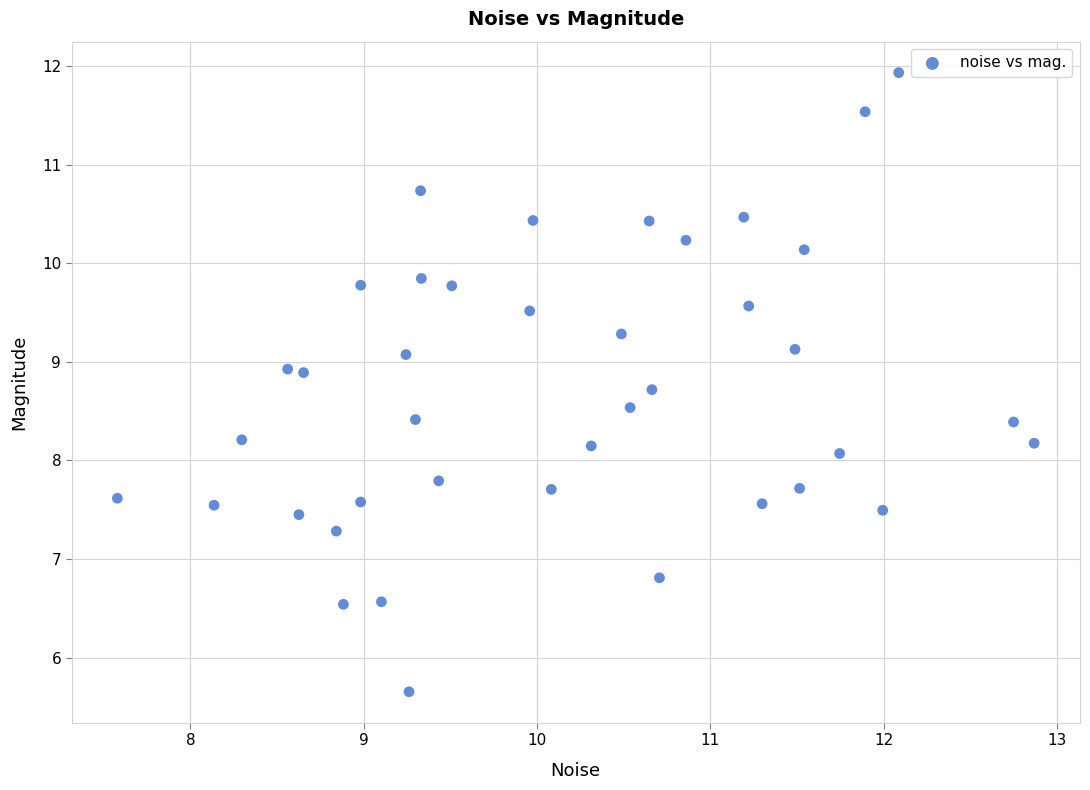

What is the range of X values (max minus min)?

5.3